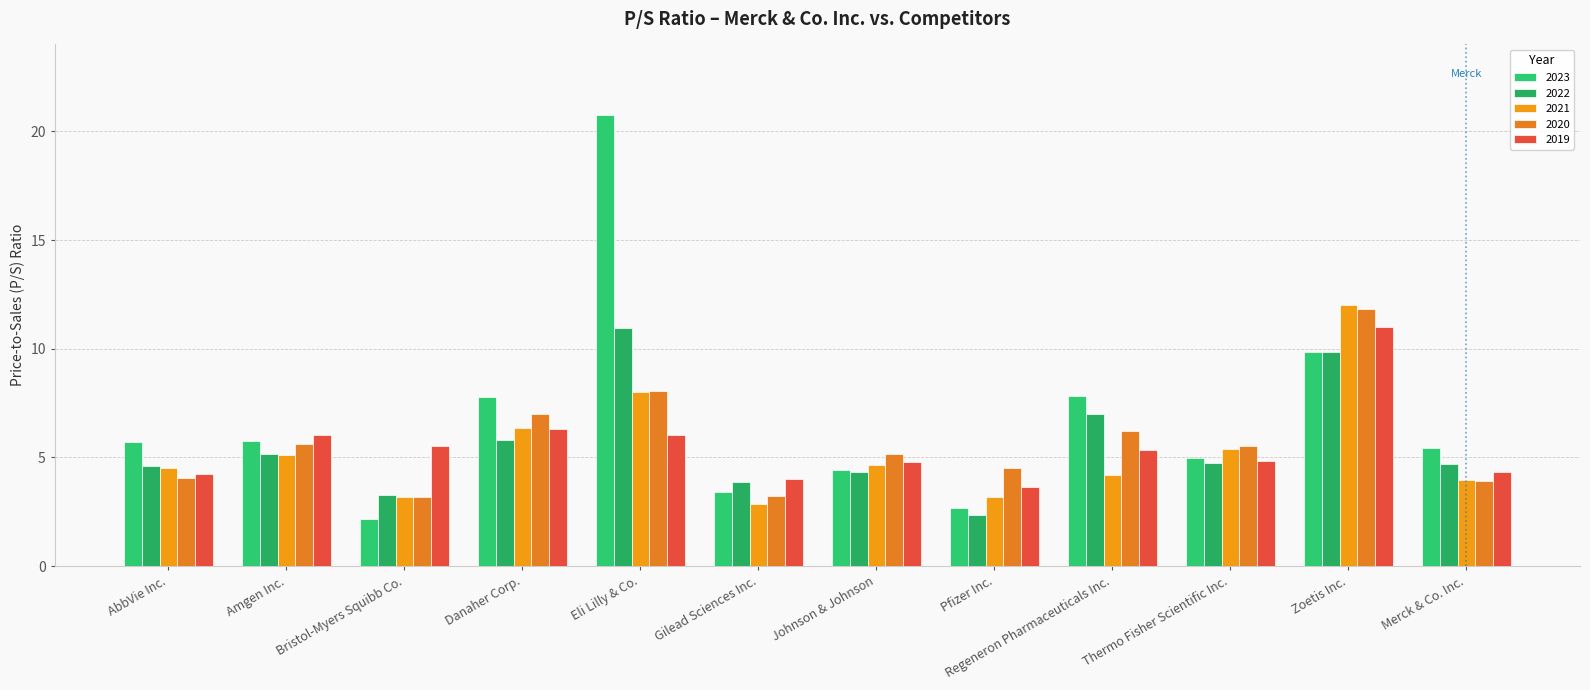

What is the value of the 2021 bar at the 10th from the left?

5.4